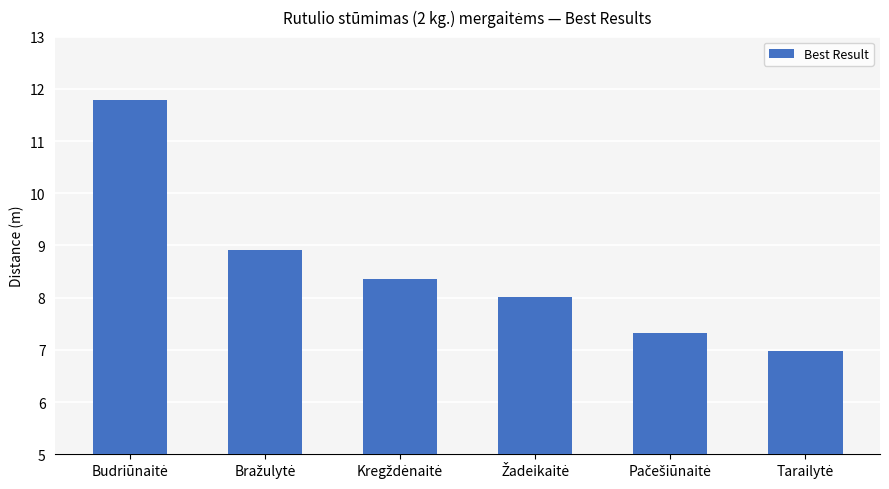

What is the value of the 1st bar from the left?

11.8